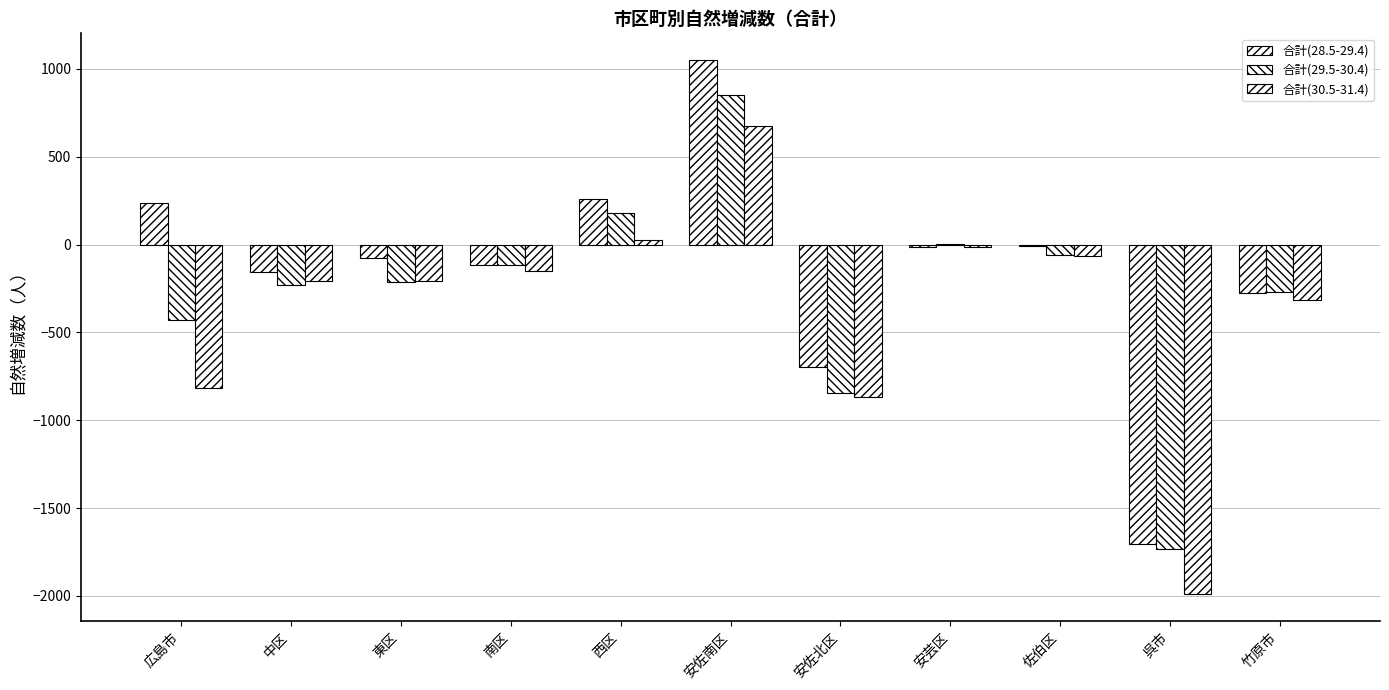

What is the difference between the second highest and minimum values in the 合計(30.5-31.4) series?

2017